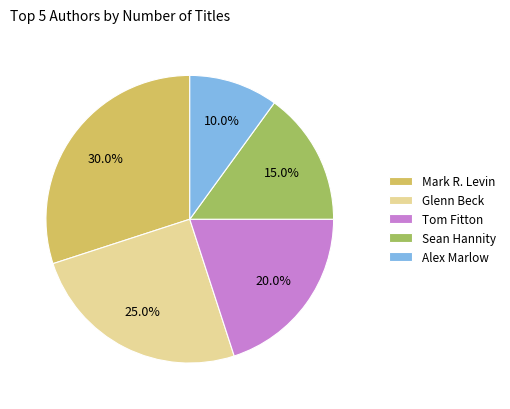

Does any single category account for the majority?

No